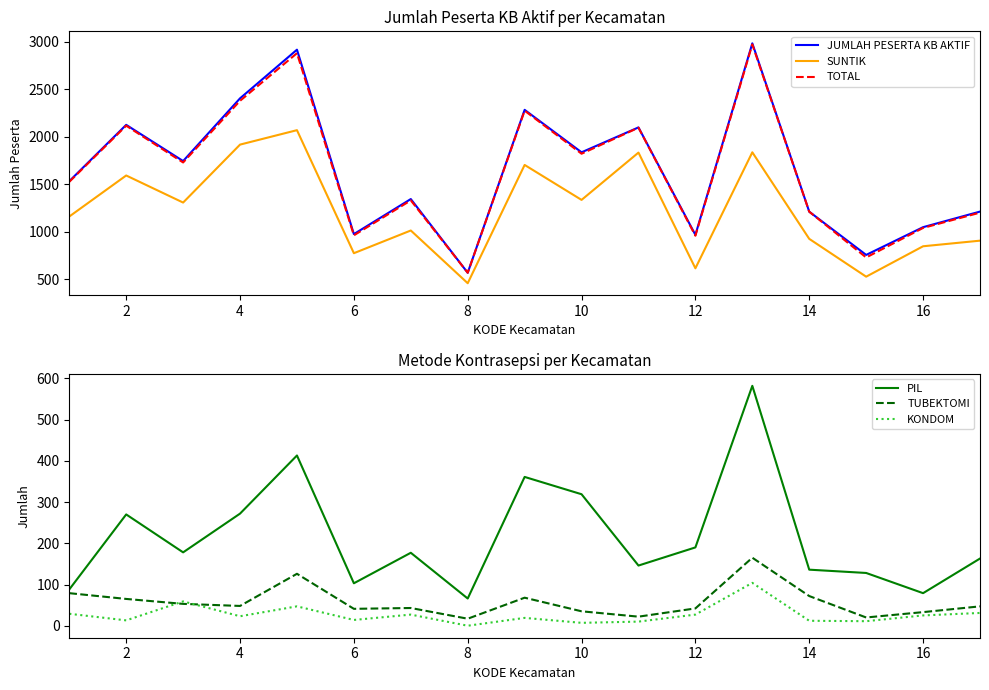

True or false: KONDOM and TOTAL intersect in this chart.

False